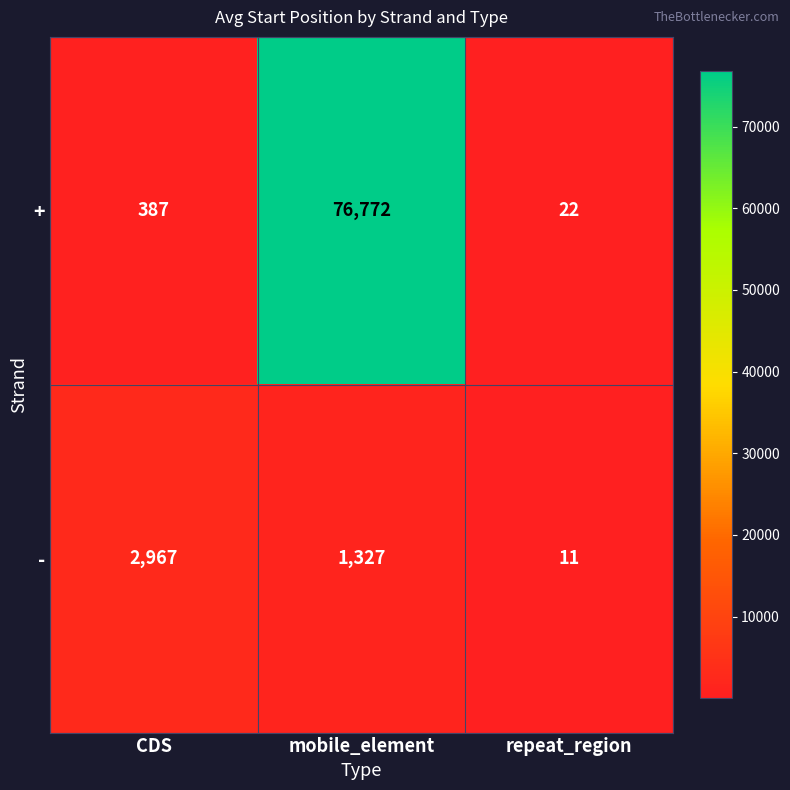

Is it true that + equals 10 at repeat_region?

False